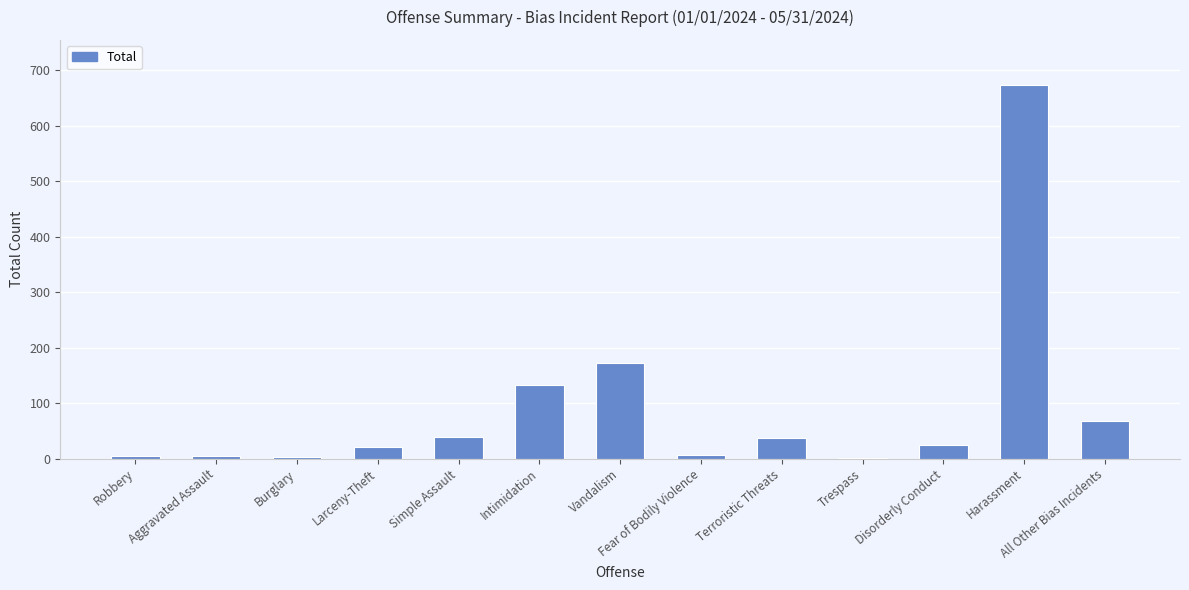

At which label is the value closest to 337?

Vandalism